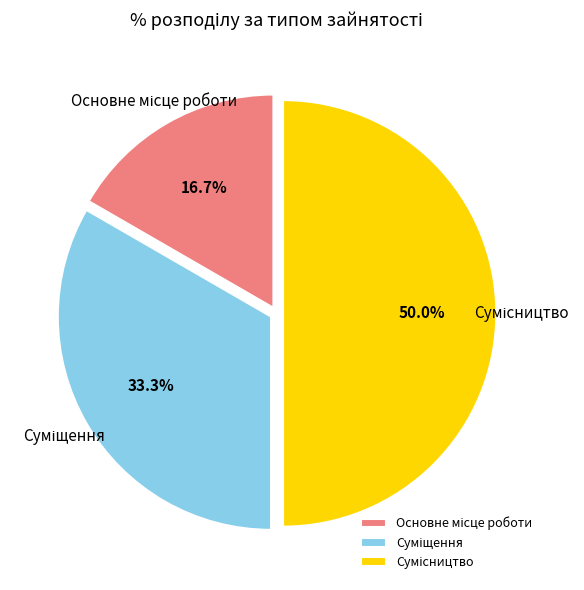

What is the largest slice in the pie chart?

Сумісництво